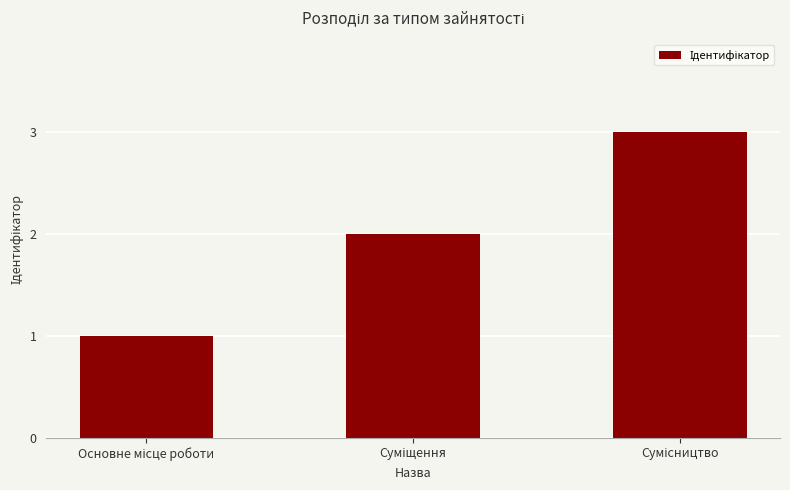

What is the greatest value displayed?

3